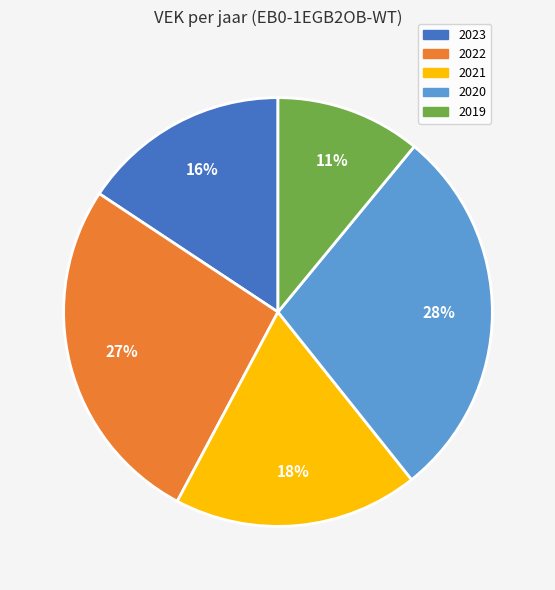

Is there a majority slice in this chart?

No